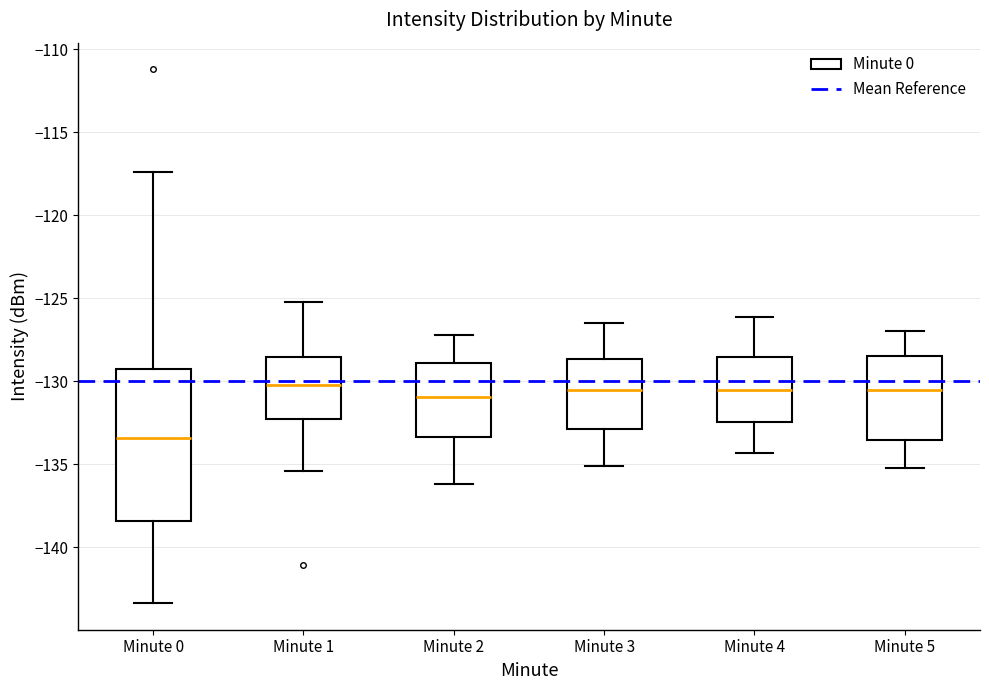

Which box is the tallest, from its lower edge to its upper edge?

Minute 0